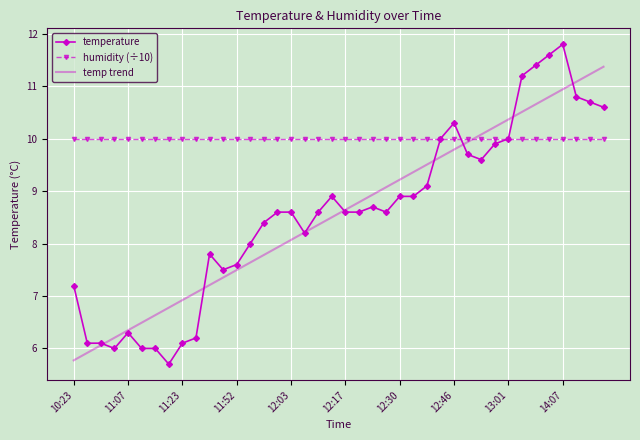

Reading right to left, list all the values displayed in this chart.

temperature: 10.6	10.7	10.8	11.8	11.6	11.4	11.2	10.0	9.9	9.6	9.7	10.3	10.0	9.1	8.9	8.9	8.6	8.7	8.6	8.6	8.9	8.6	8.2	8.6	8.6	8.4	8.0	7.6	7.5	7.8	6.2	6.1	5.7	6.0	6.0	6.3	6.0	6.1	6.1	7.2
humidity (÷10): 10.0	10.0	10.0	10.0	10.0	10.0	10.0	10.0	10.0	10.0	10.0	10.0	10.0	10.0	10.0	10.0	10.0	10.0	10.0	10.0	10.0	10.0	10.0	10.0	10.0	10.0	10.0	10.0	10.0	10.0	10.0	10.0	10.0	10.0	10.0	10.0	10.0	10.0	10.0	10.0
temp trend: 11.4	11.2	11.1	10.9	10.8	10.7	10.5	10.4	10.2	10.1	9.9	9.8	9.6	9.5	9.4	9.2	9.1	8.9	8.8	8.6	8.5	8.4	8.2	8.1	7.9	7.8	7.6	7.5	7.4	7.2	7.1	6.9	6.8	6.6	6.5	6.3	6.2	6.1	5.9	5.8